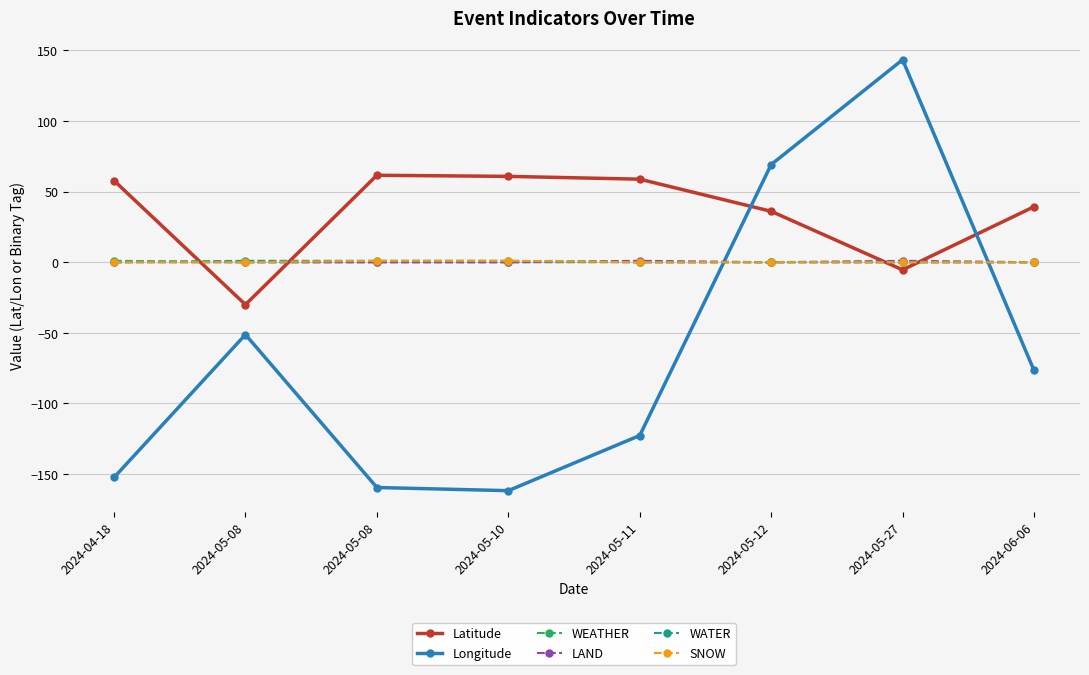

What is the difference between the highest and lowest values at 2024-06-06?

115.9